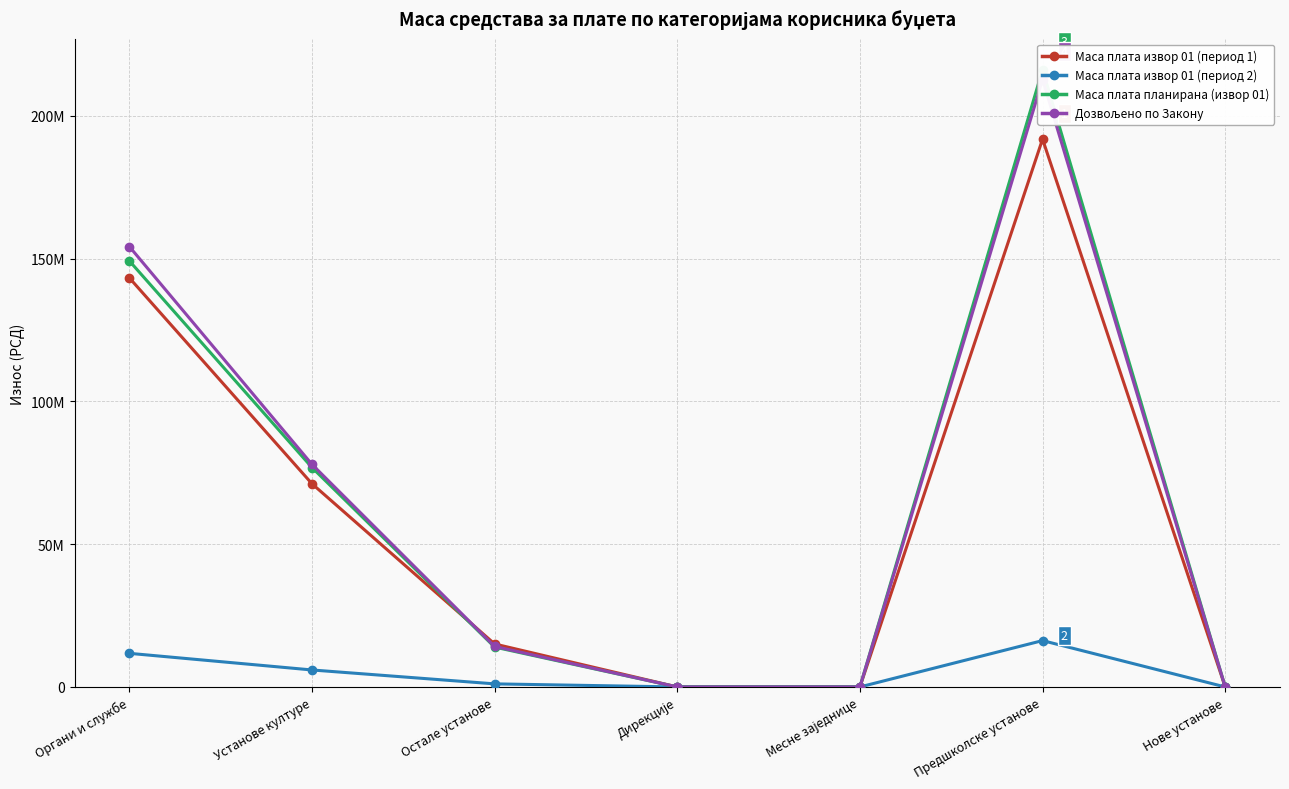

After their last crossing, which series has the higher values: Маса плата извор 01 (период 1) or Маса плата планирана (извор 01)?

Маса плата извор 01 (период 1)